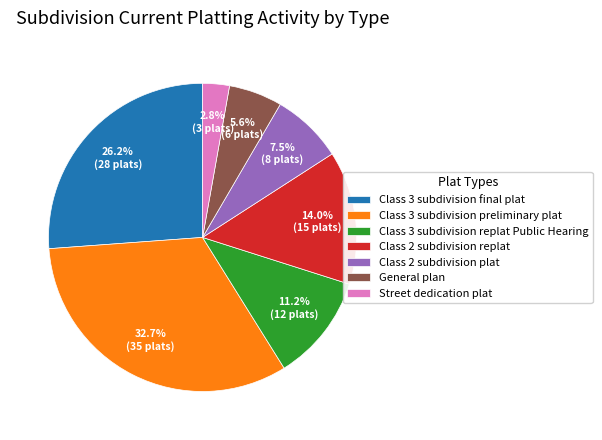

What percentage is NOT represented by Class 3 subdivision replat Public Hearing?

88.8%